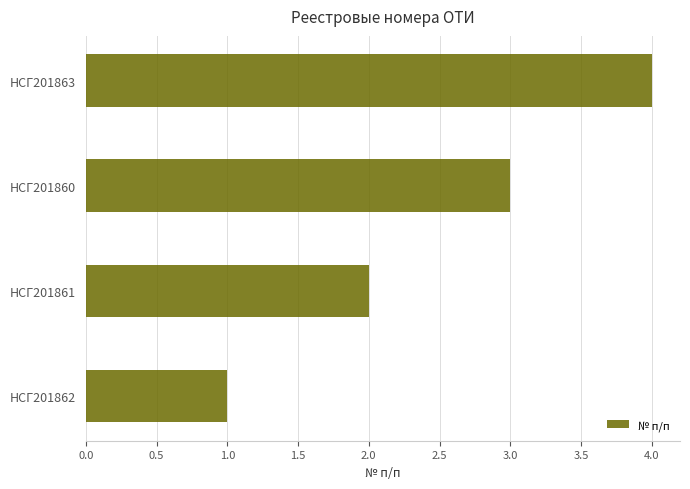

List the labels in order of value, largest first.

НСГ201863, НСГ201860, НСГ201861, НСГ201862